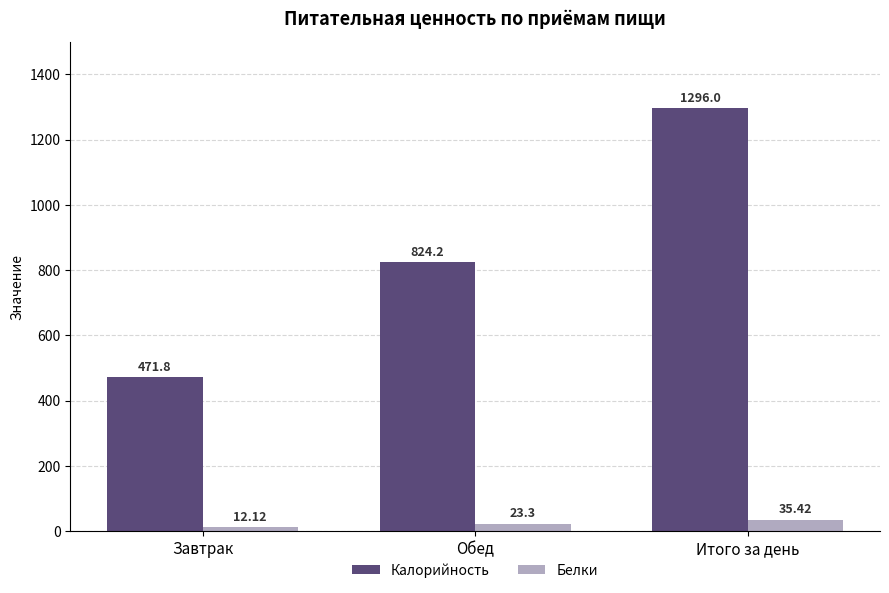

At Завтрак, list the series in order from largest to smallest.

Калорийность, Белки